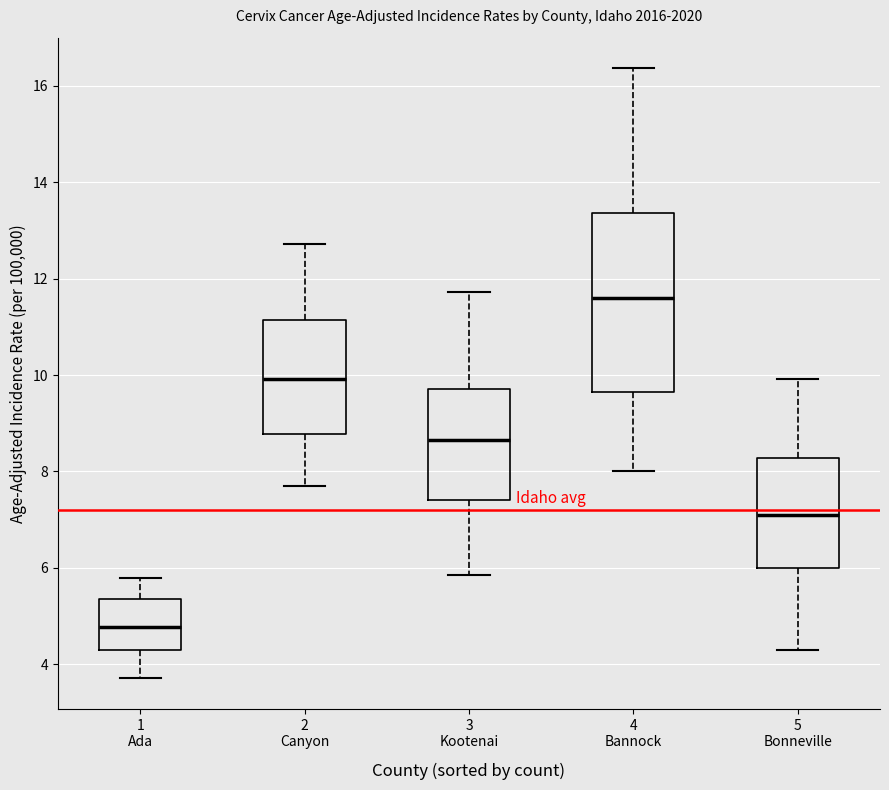

Reading left to right, transcribe this box plot: for each box, give where its median line is, the range the box spans, and where its two whiskers end, as read against the y-axis. The values are not printed on the chart, so give them approximately, as read against the axis.

1 Ada: median 4.8, box 4.2 to 5.4, whiskers 3.8 to 5.8
2 Canyon: median 10.0, box 8.8 to 11.2, whiskers 7.6 to 12.8
3 Kootenai: median 8.6, box 7.4 to 9.8, whiskers 5.8 to 11.8
4 Bannock: median 11.6, box 9.6 to 13.4, whiskers 8.0 to 16.4
5 Bonneville: median 7.2, box 6.0 to 8.2, whiskers 4.2 to 10.0